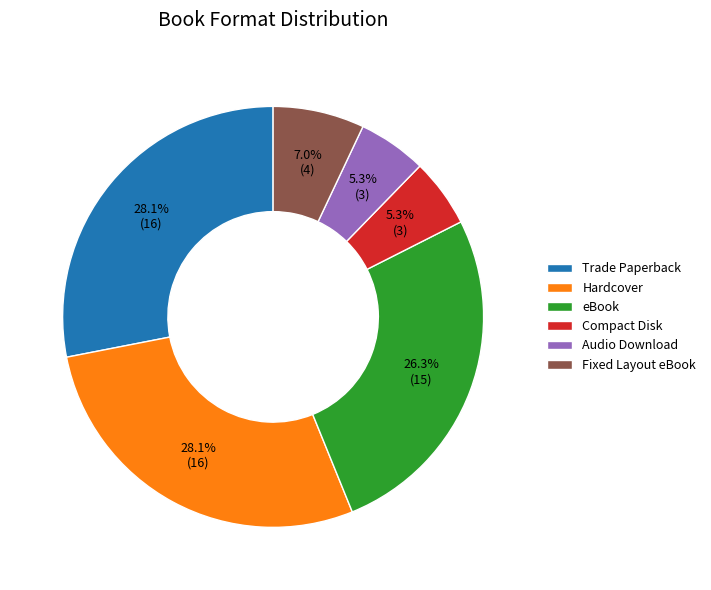

Count the number of slices in the pie.

6